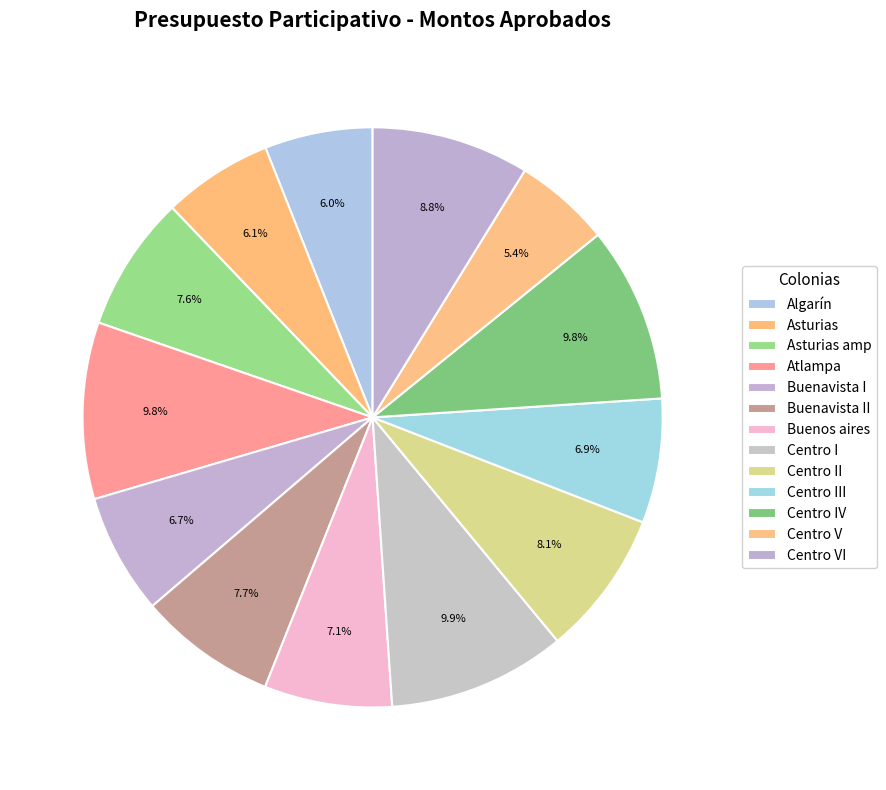

What percentage is the Centro V slice, to the nearest percent?

5%